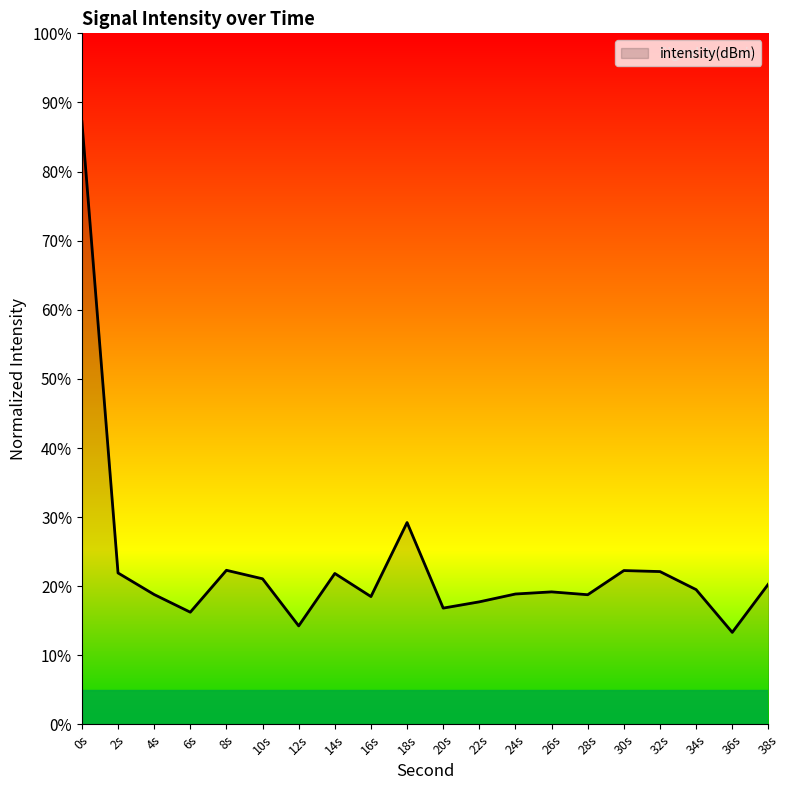

Which has a higher value, 18s or 34s?

18s